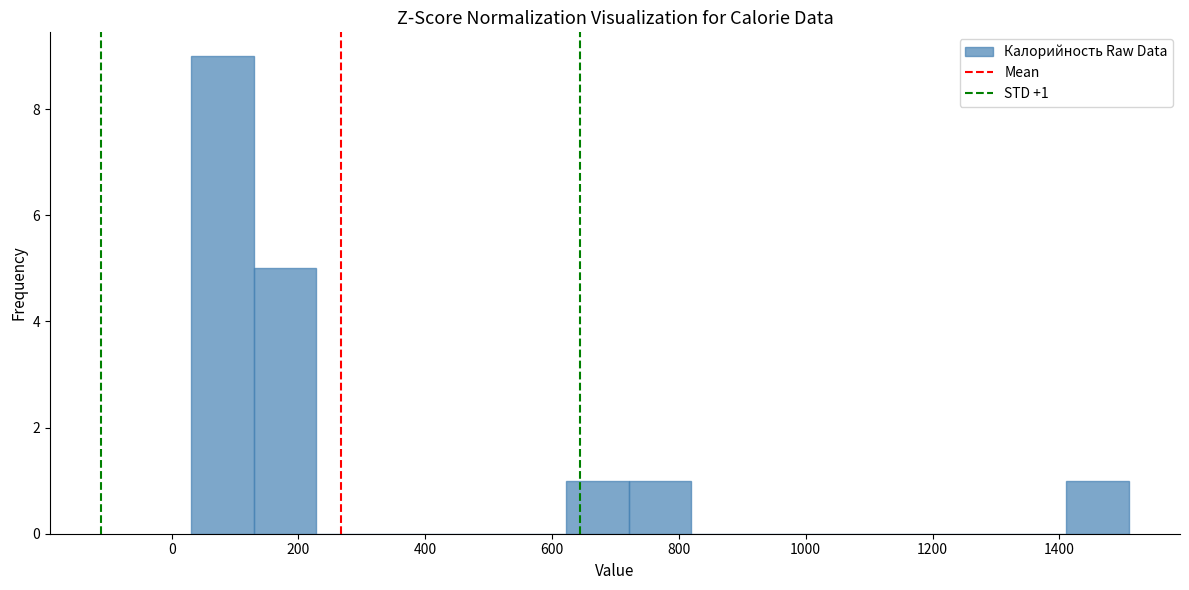

Which range on the x-axis has the tallest bar?

40 to 120